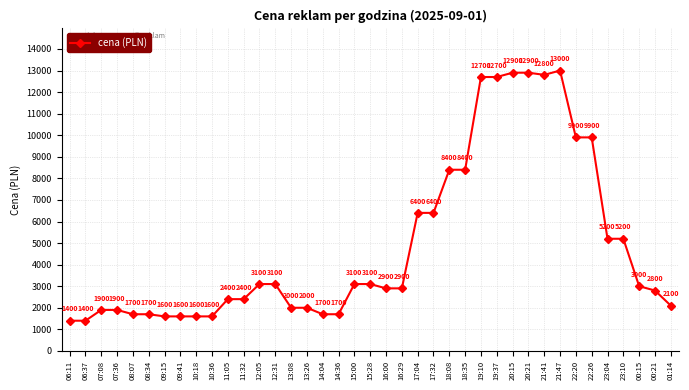

Where does the data first go above 2900?

12:05